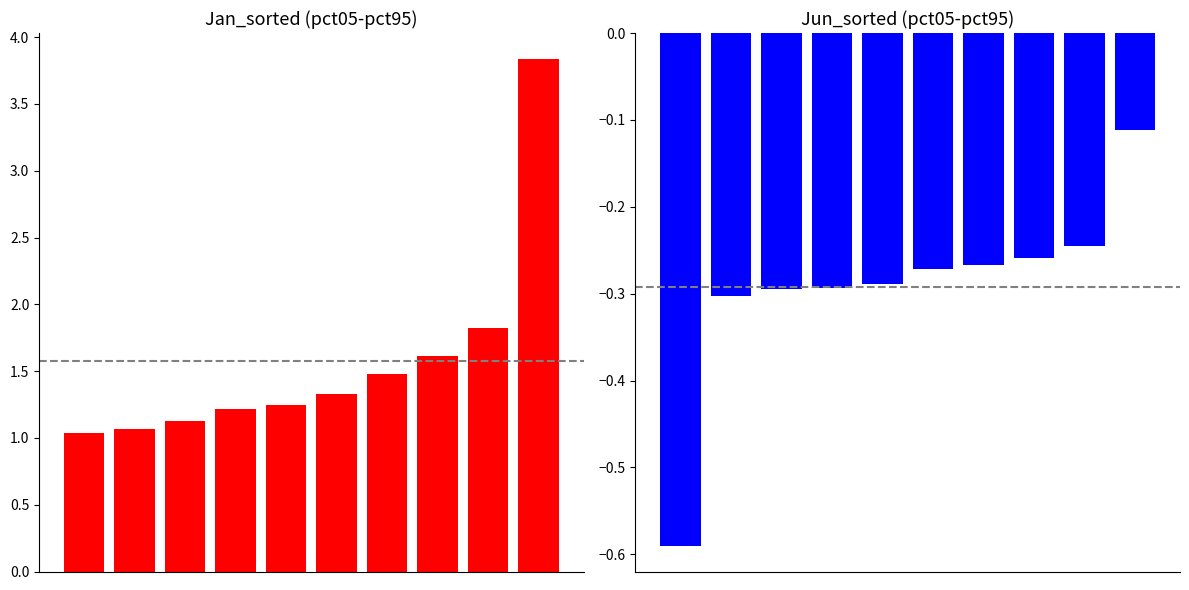

What is the maximum value shown in the chart?

3.8